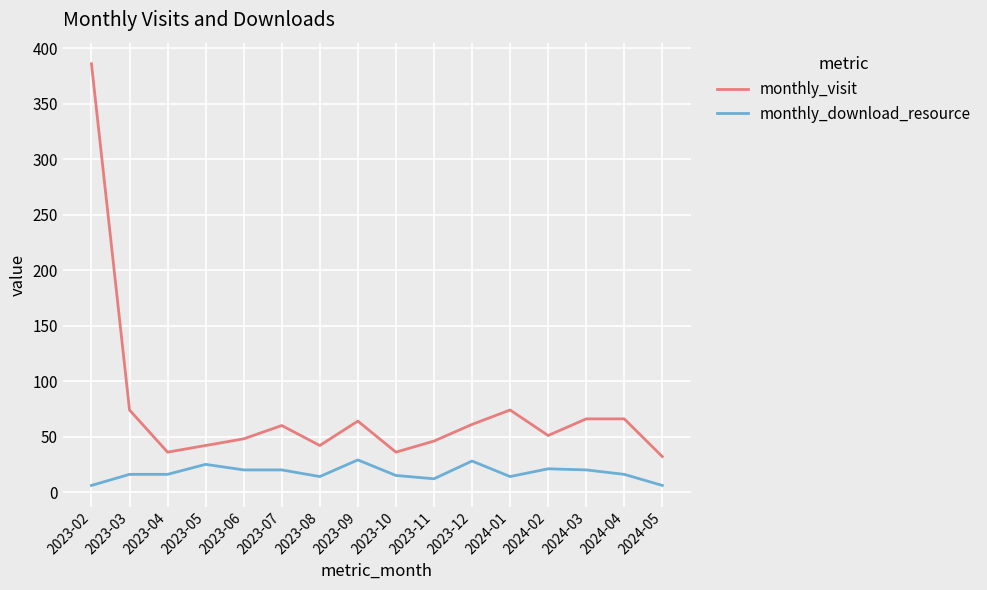

Which series has the largest total across all categories?

monthly_visit